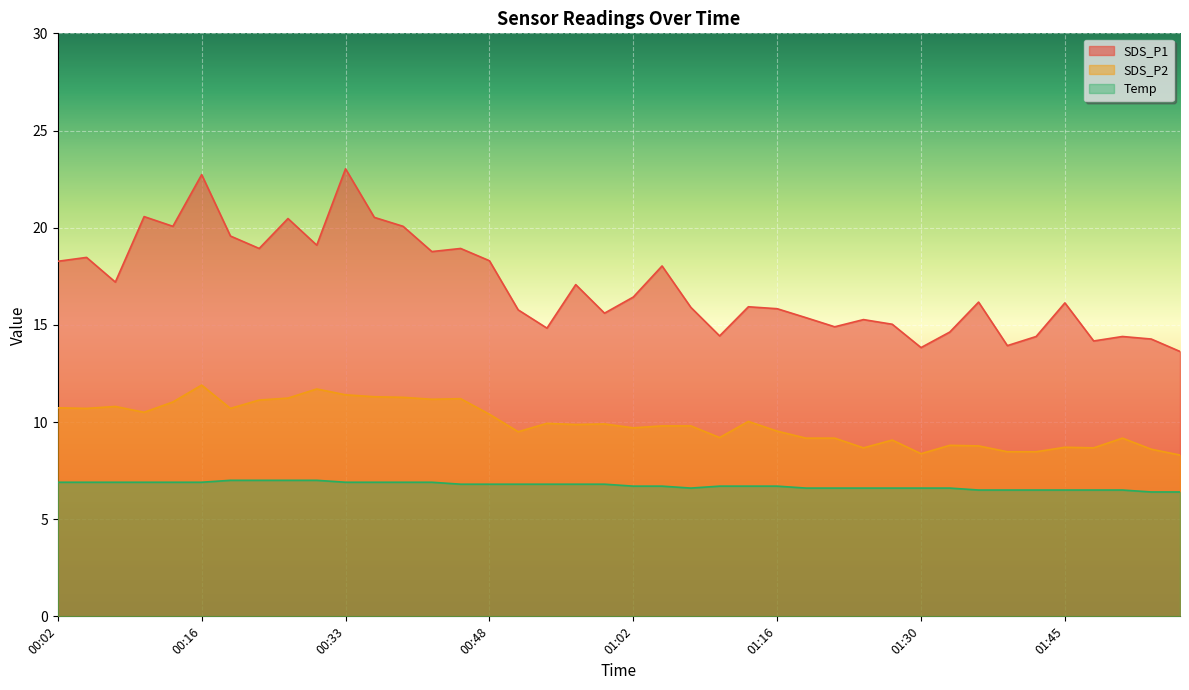

Which series changed the most between 01:33 and 01:47?

SDS_P1